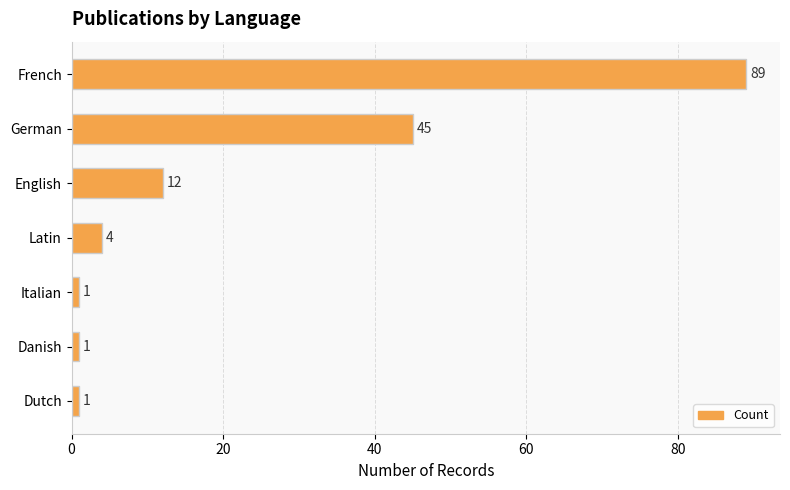

Is it true that the value at French is 45?

False